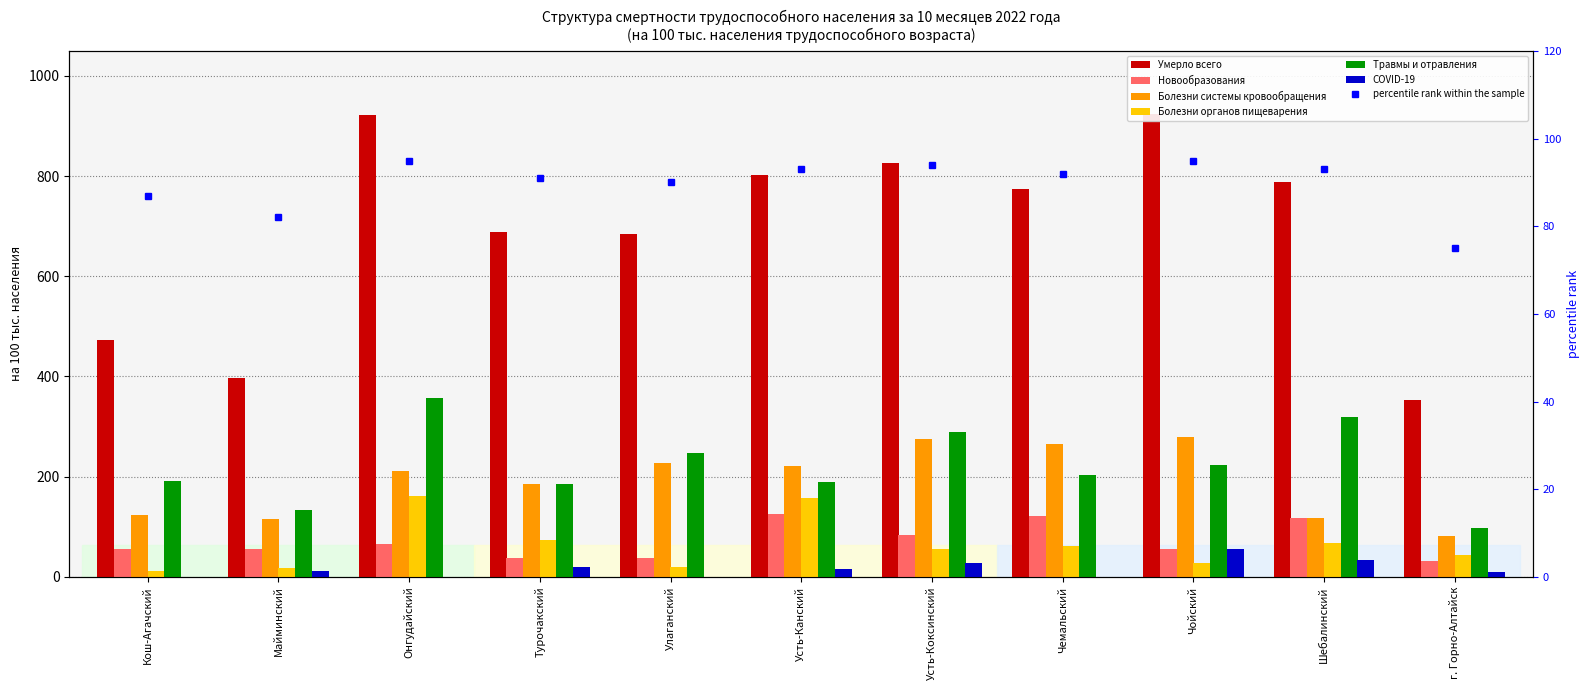

What is the lowest value of the Травмы и отравления series?

97.7